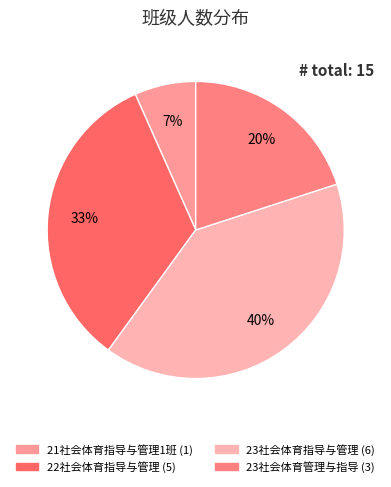

Rank the categories by value from highest to lowest.

23社会体育指导与管理, 22社会体育指导与管理, 23社会体育管理与指导, 21社会体育指导与管理1班